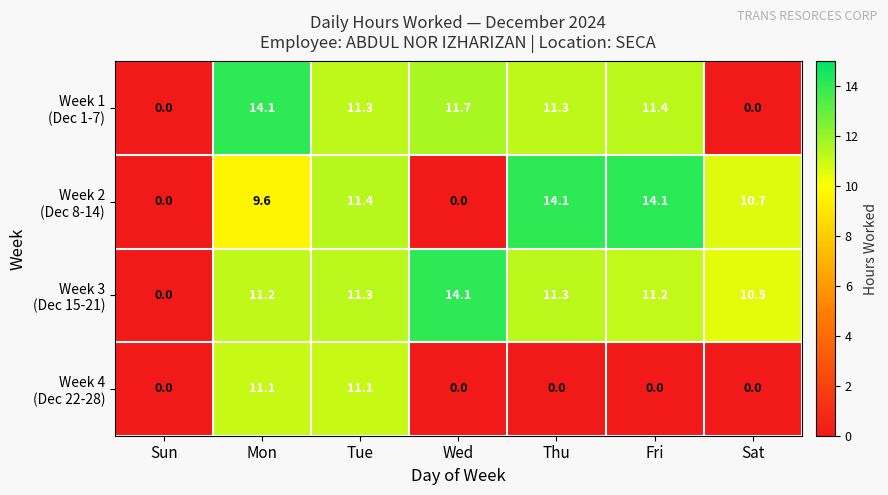

What is the difference between the highest and lowest values at Thu?

14.1